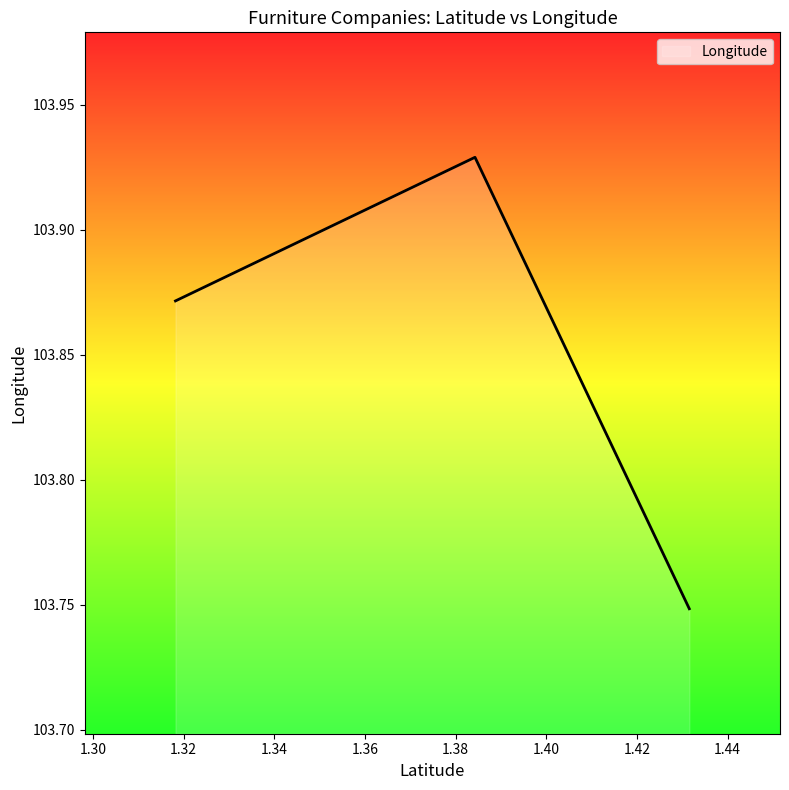

What is the average value?

103.8